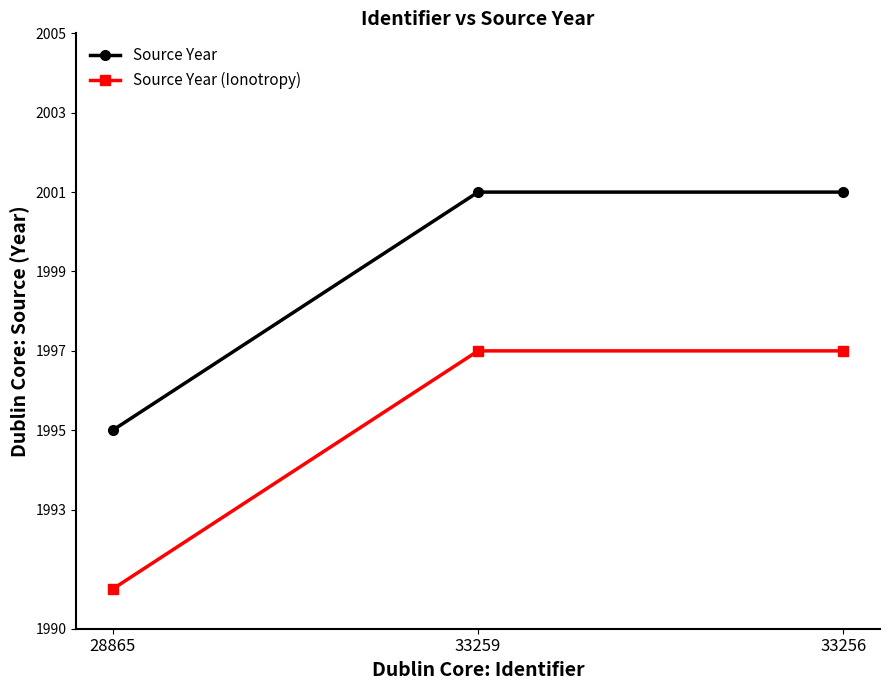

How many lines are shown in the chart?

2